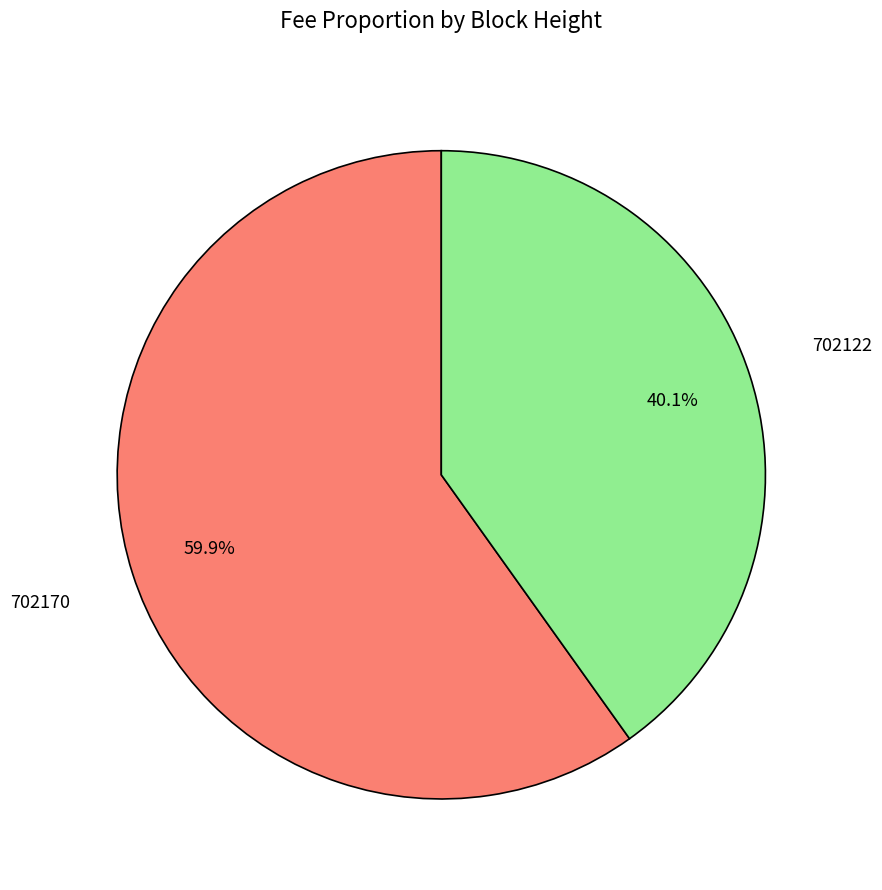

What is the total percentage of 702170 and 702122?

100.0%